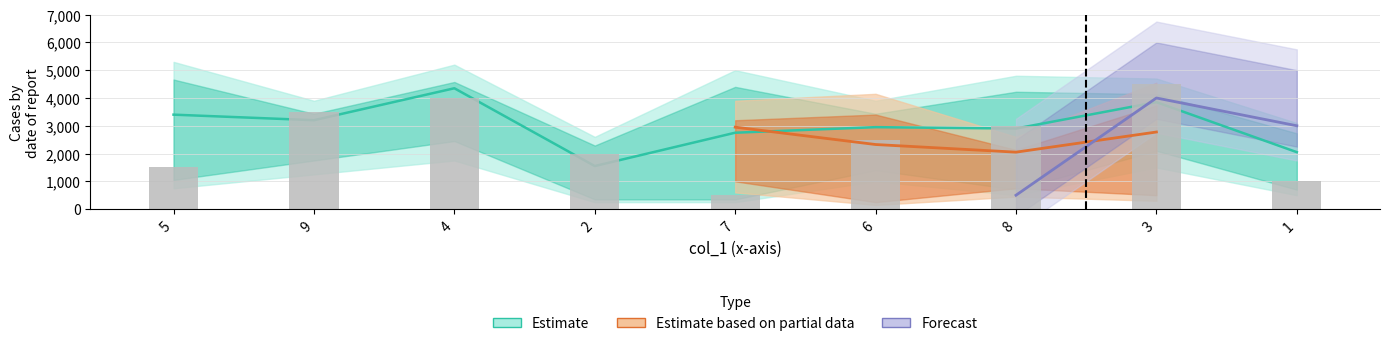

The col_8 series shows 10 at 4. True or false?

False